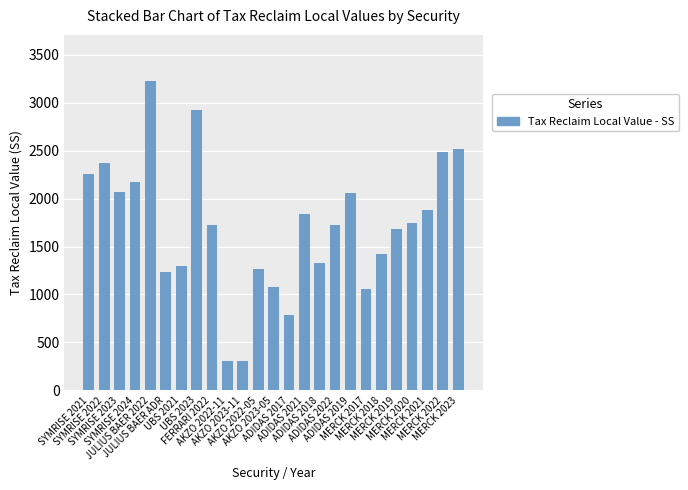

At which category does the chart reach its peak across all series?

JULIUS BAER 2022